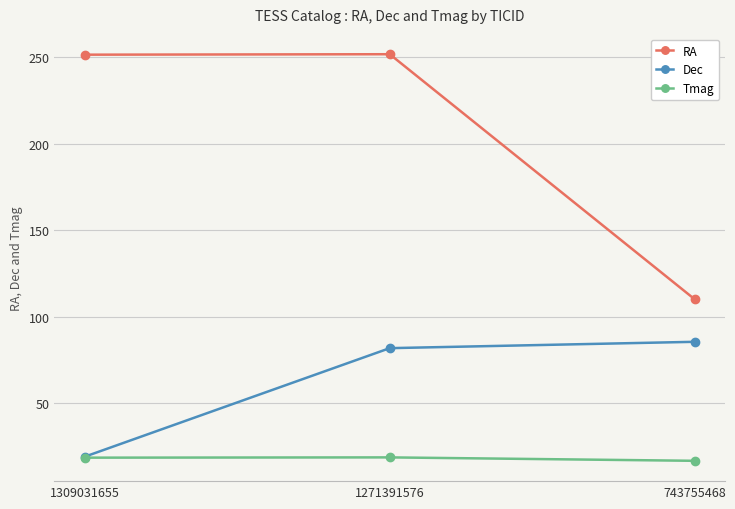

How many lines are shown in the chart?

3